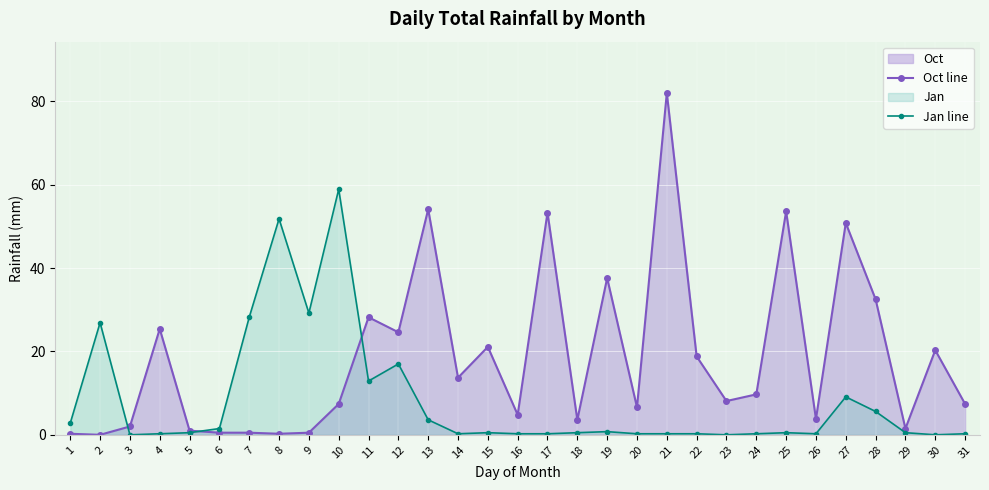

What is the value of the Oct line point at the 29th from the left?

1.5